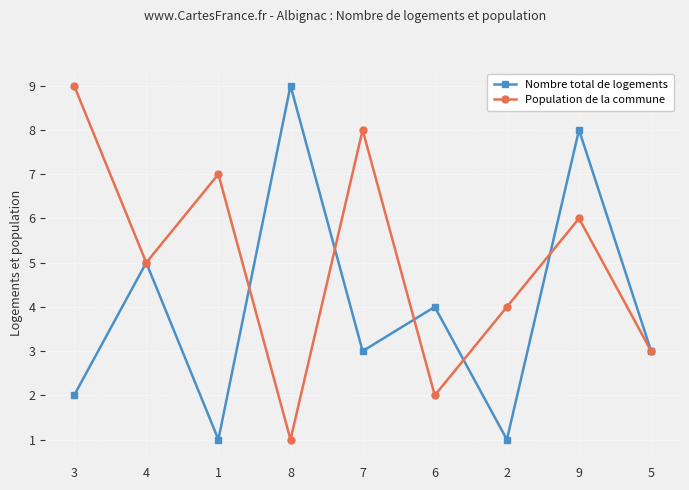

At which category is the sum across all series the highest?

9